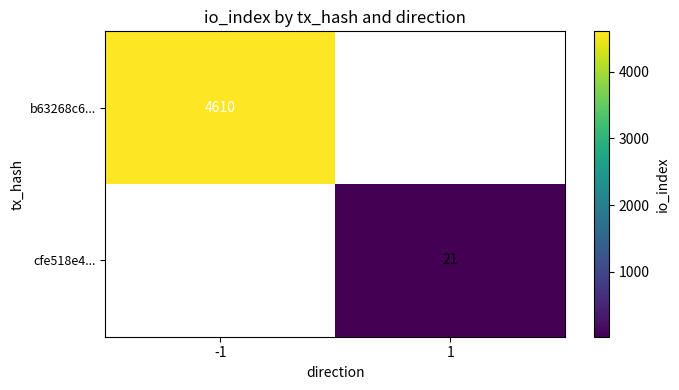

The cfe518e4... series shows 21 at 1. True or false?

True